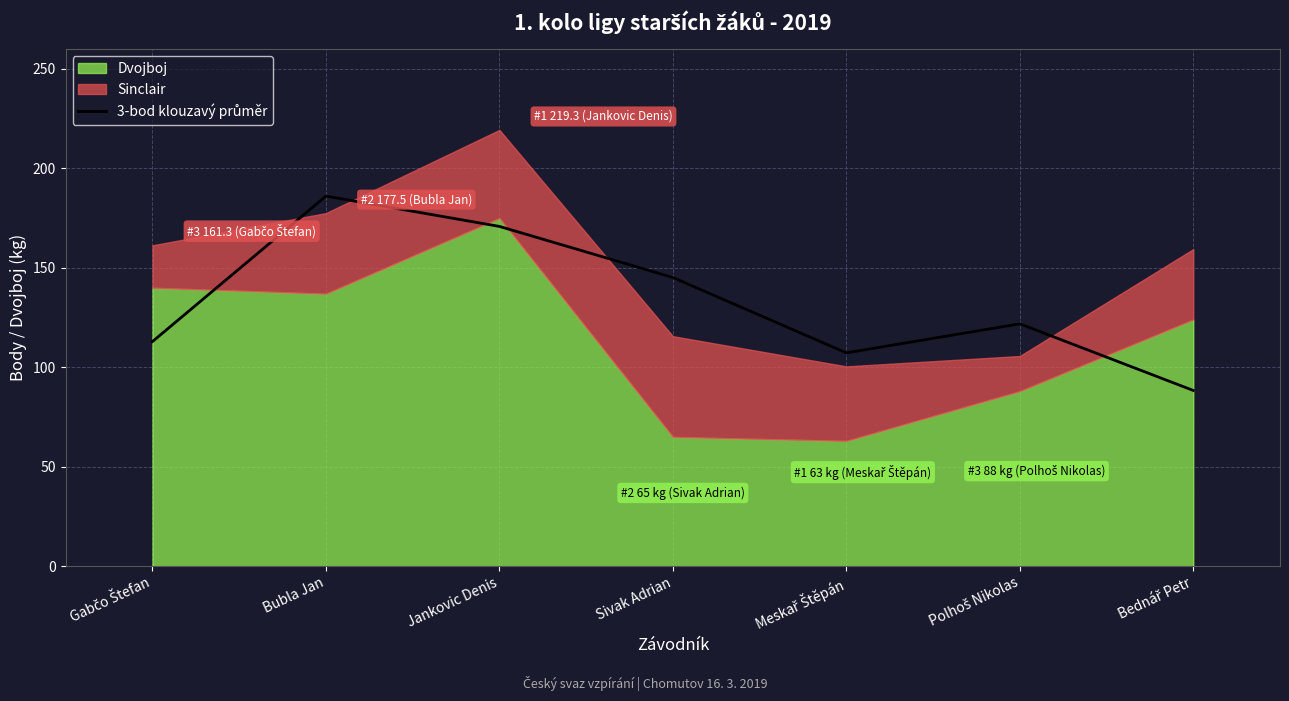

What is the label of the 1st point from the left?

Gabčo Štefan